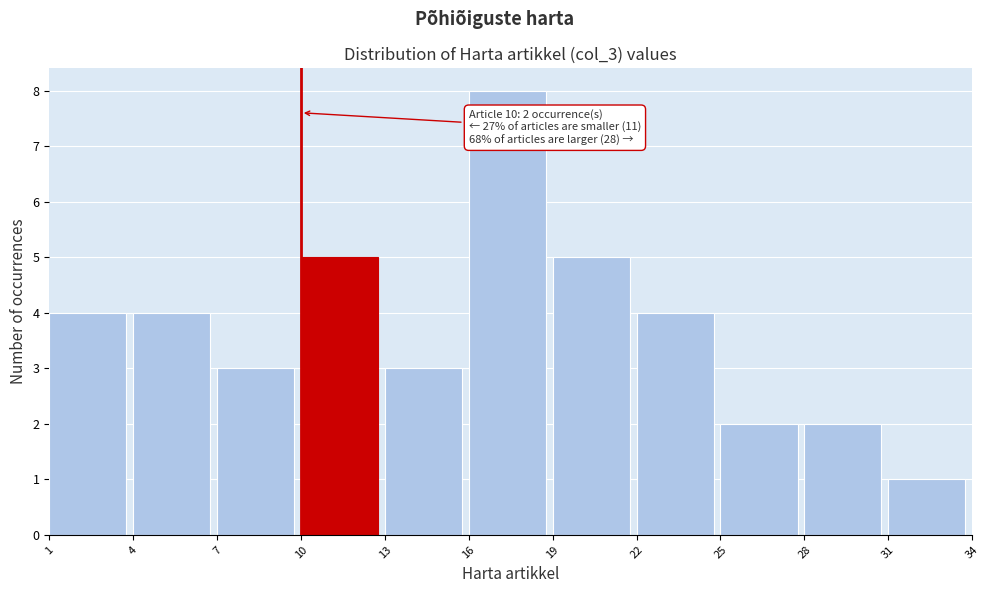

Over which range of the x-axis is the bar tallest?

16 to 19